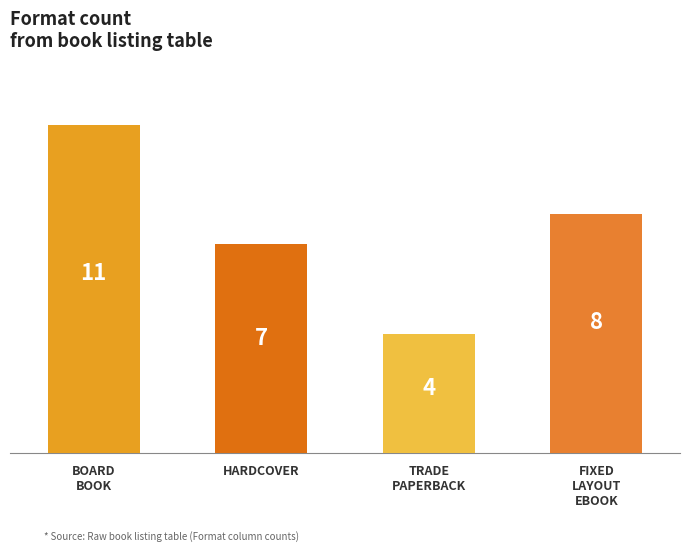

What is the difference between the maximum and minimum values?

7